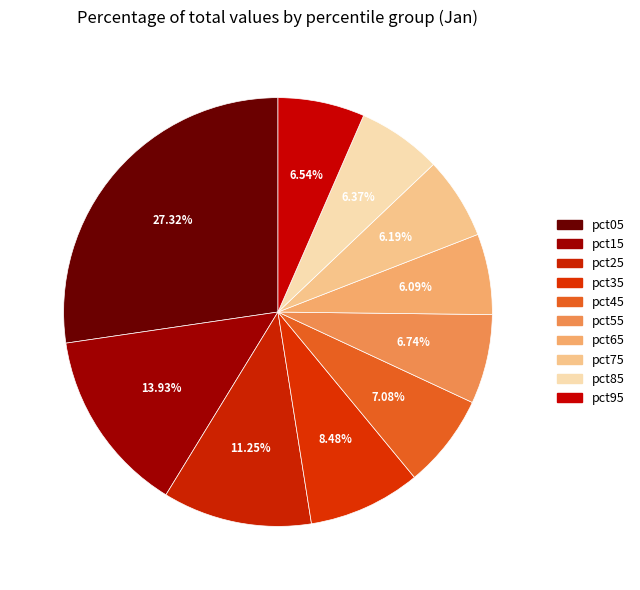

Is pct55 the majority of the pie?

No